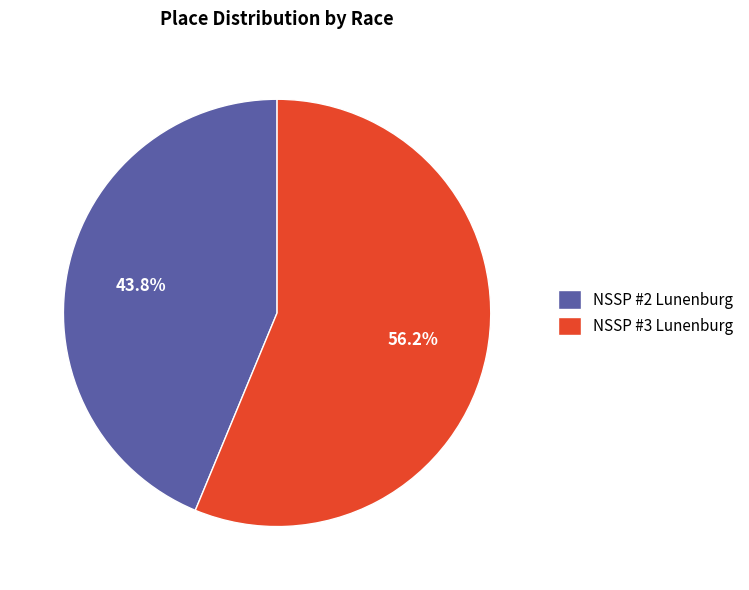

Rank the categories by value from highest to lowest.

NSSP #3 Lunenburg, NSSP #2 Lunenburg